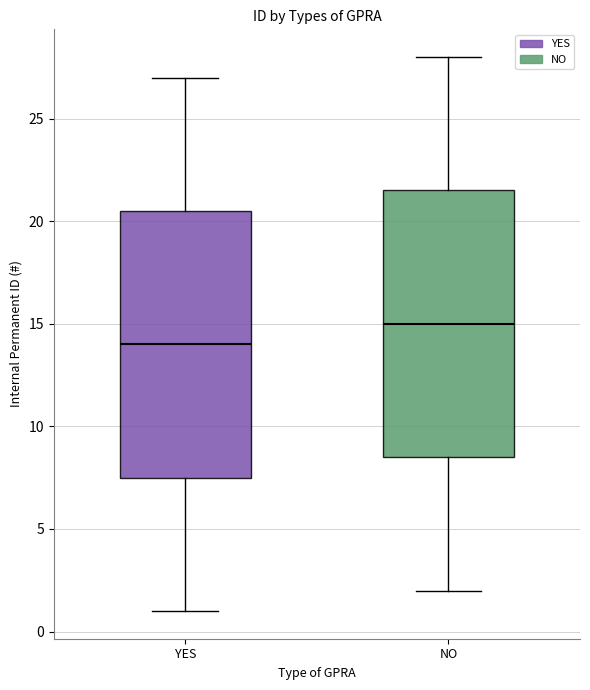

Where does the lower whisker of the box for NO end on the y-axis? The values are not printed on the chart, so give them approximately, as read against the axis.

2.0